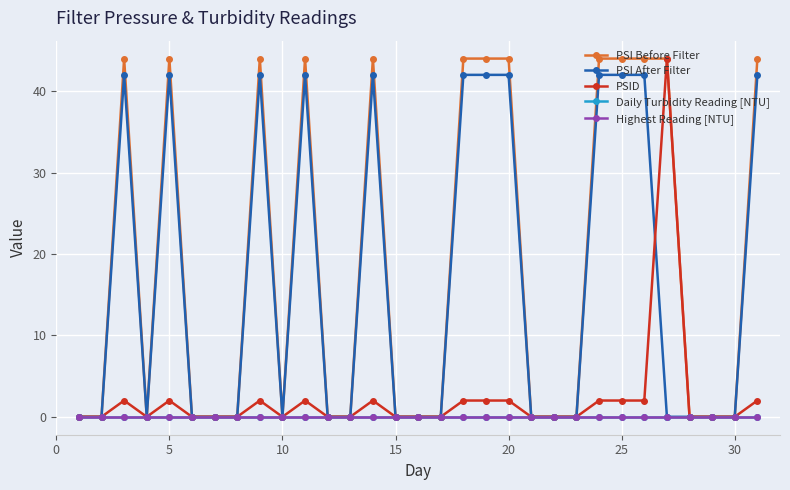

Is this an area chart (filled region under the line)?

No